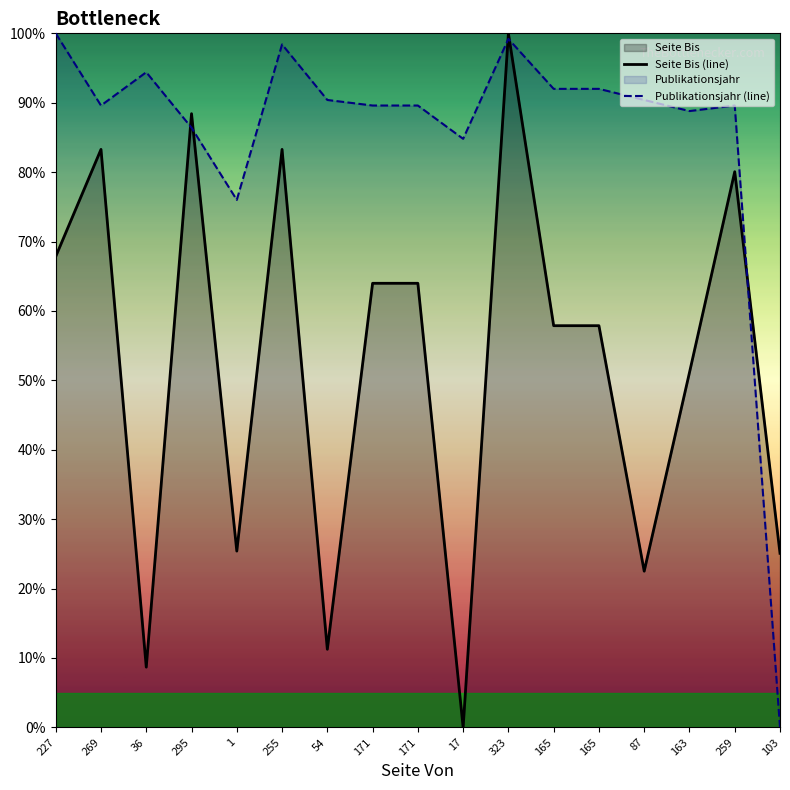

Where does the Seite Bis (line) series first go above 57?

227